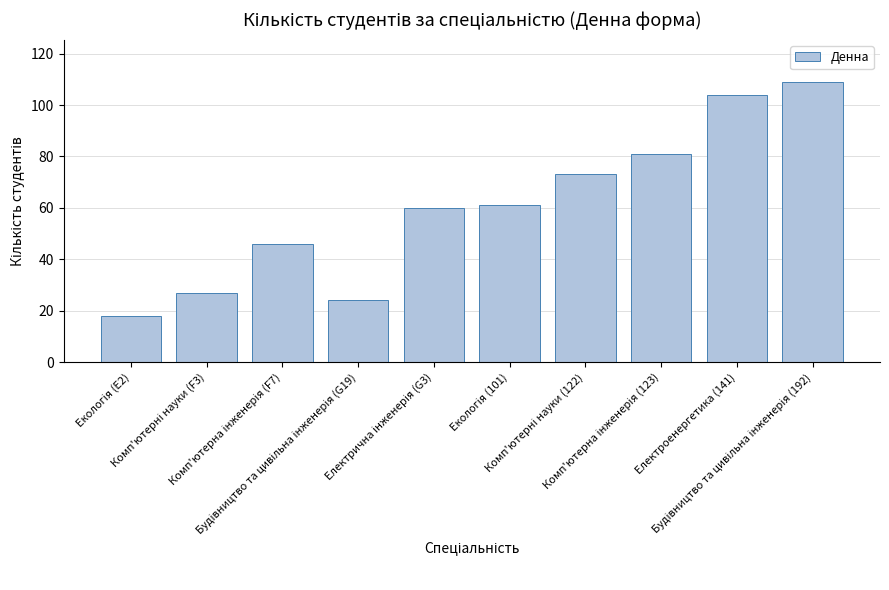

What position from the left is Електроенергетика (141)?

9